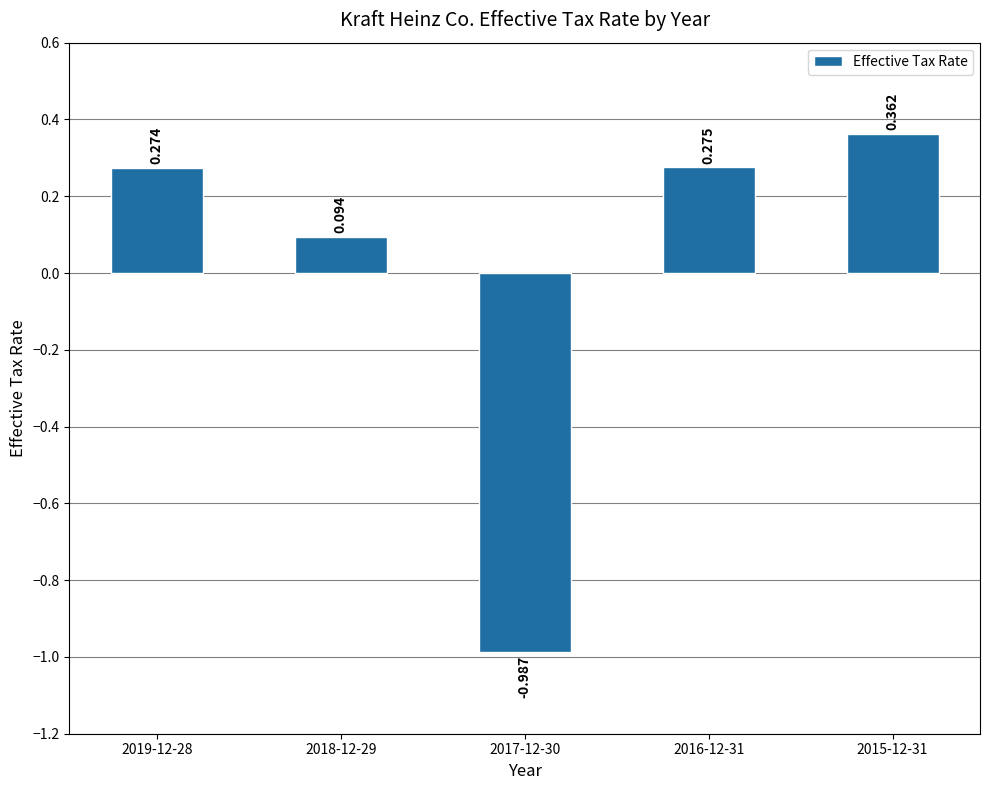

List the labels in order of value, smallest first.

2017-12-30, 2018-12-29, 2019-12-28, 2016-12-31, 2015-12-31